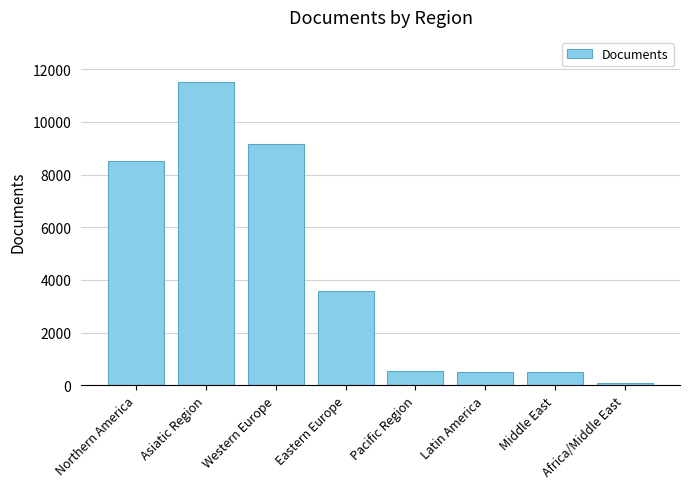

The chart shows a value of 15270 at Western Europe. True or false?

False